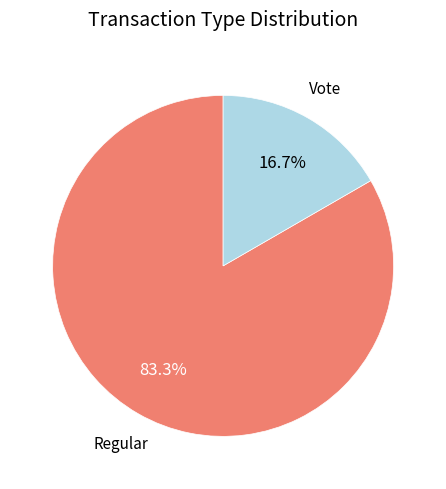

Is there a majority slice in this chart?

Yes